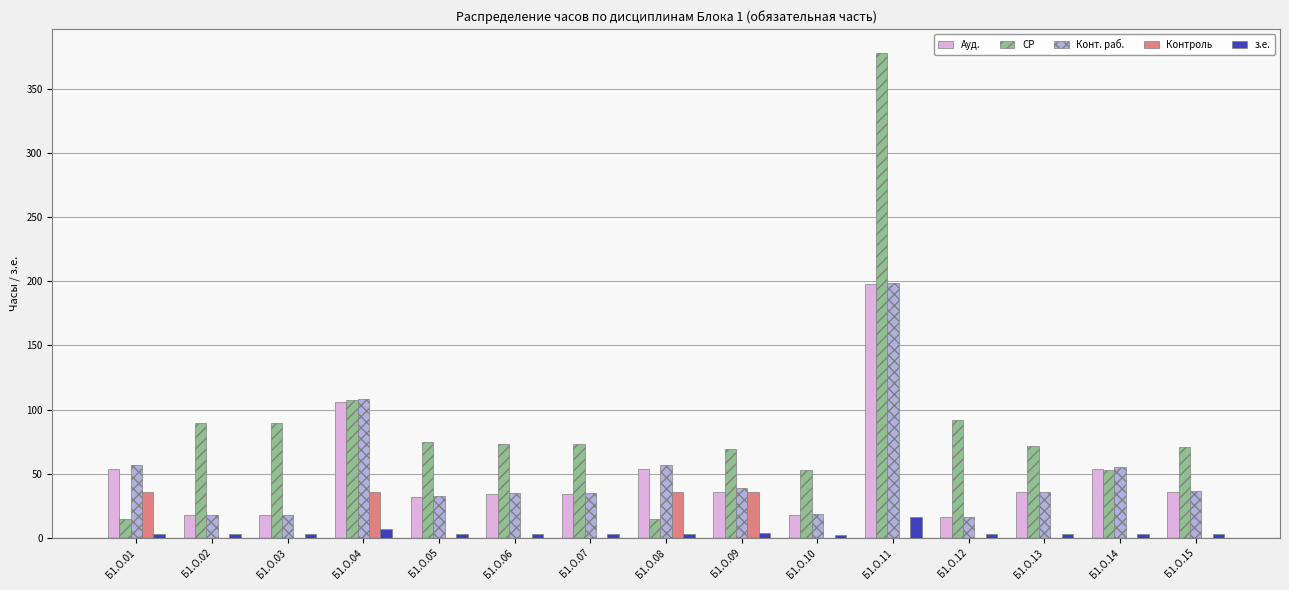

What is the sum of all СР values?

1326.5